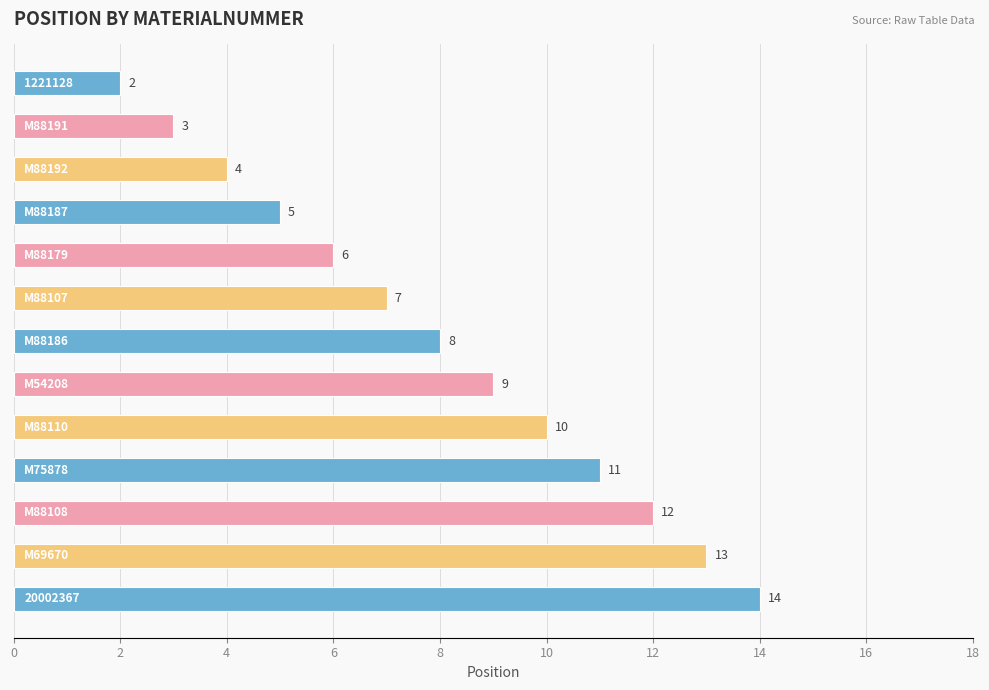

Count the number of data series in this chart.

1